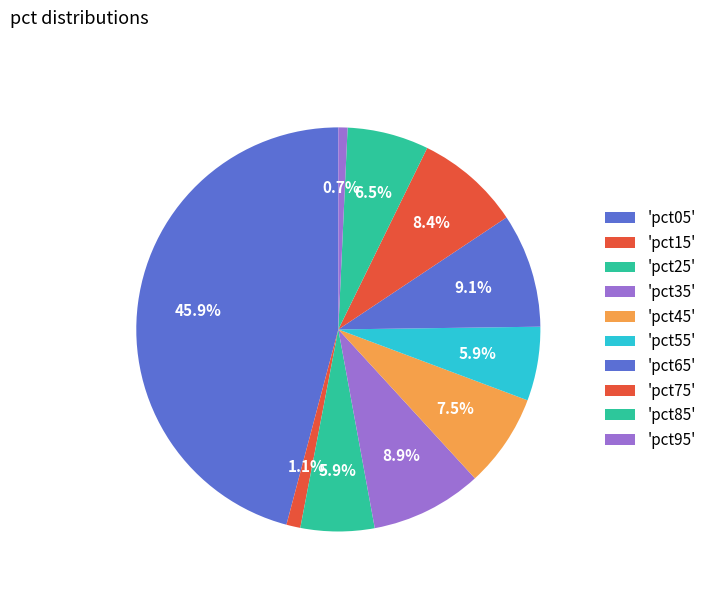

What is the smallest slice in the pie chart?

pct95